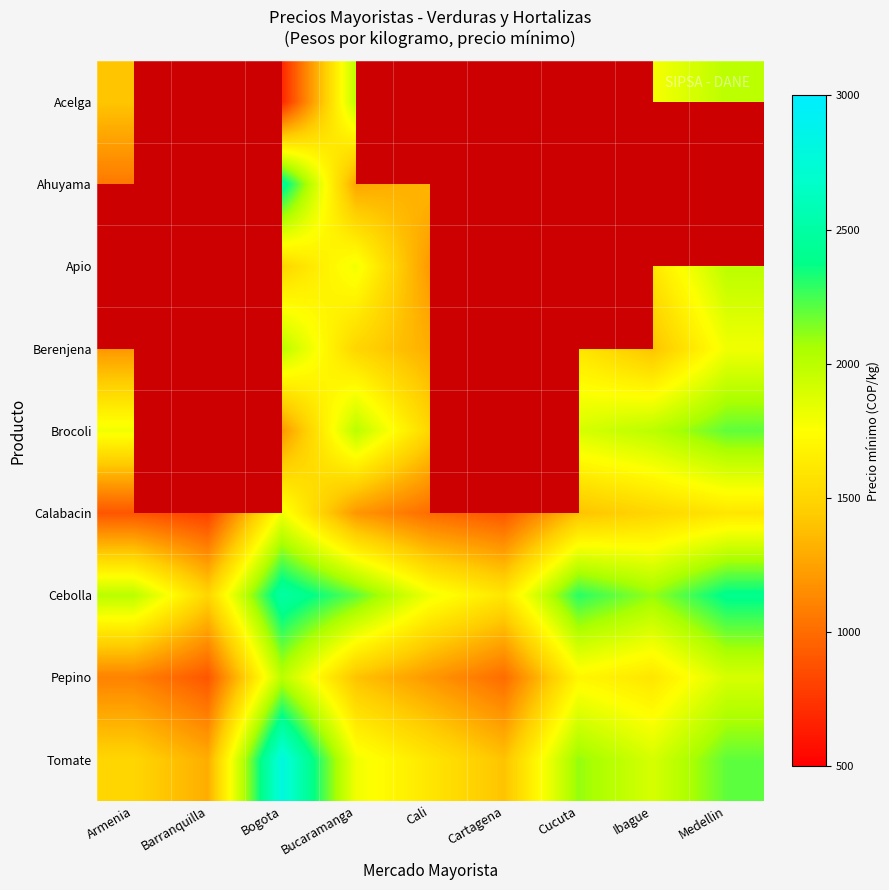

What is the total value across all series at Bogota?

16943.0